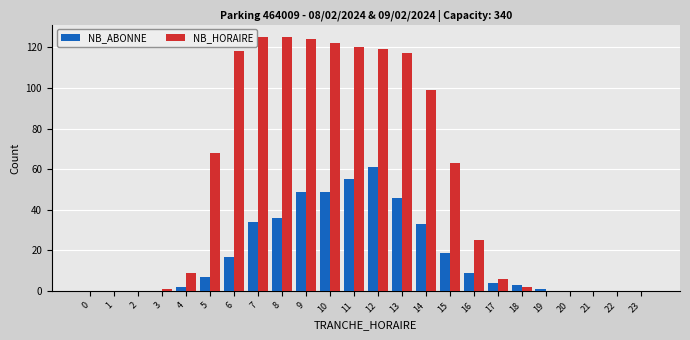

Which series changed the most between 7 and 17?

NB_HORAIRE